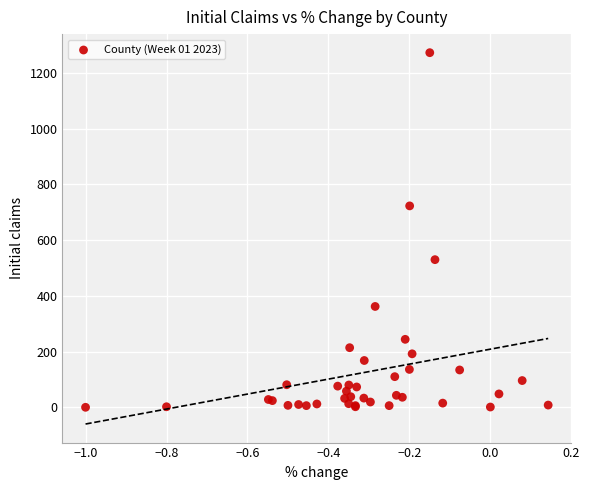

What Y value in the scatter plot is closest to 636?

723